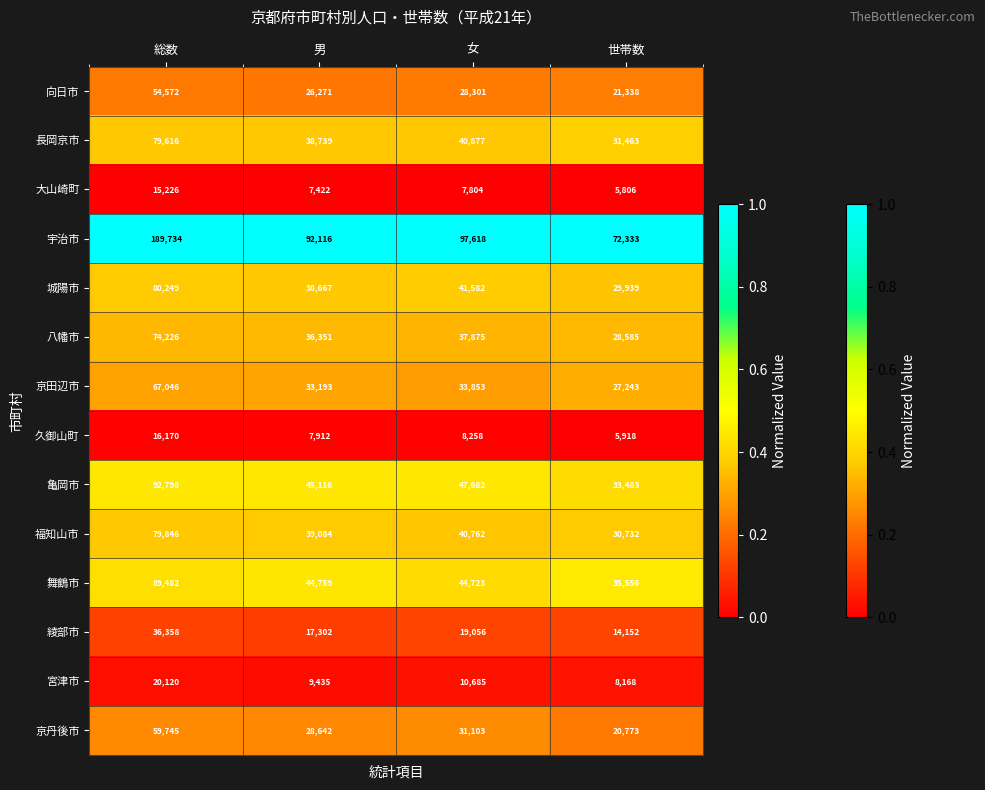

The value of 城陽市 at 男 is 61573. True or false?

False